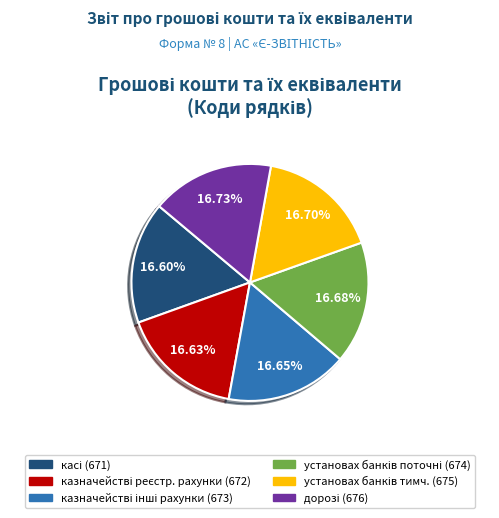

Is there a majority slice in this chart?

No